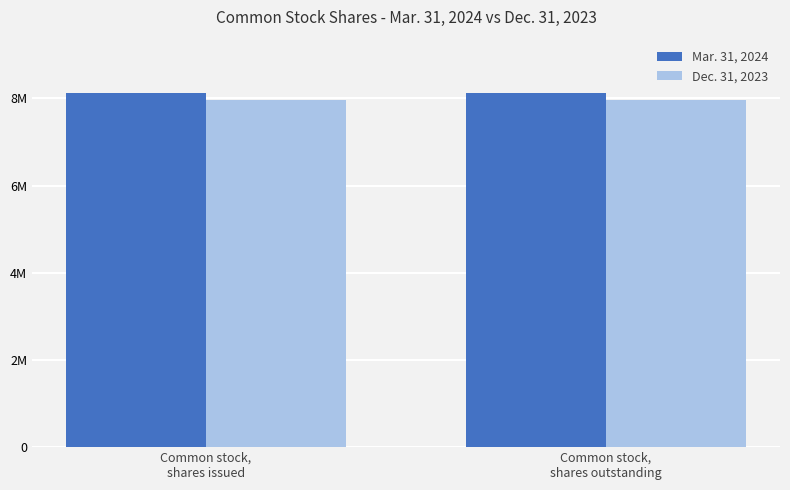

What is the approximate value of Dec. 31, 2023 at Common stock,
shares issued?

7963444